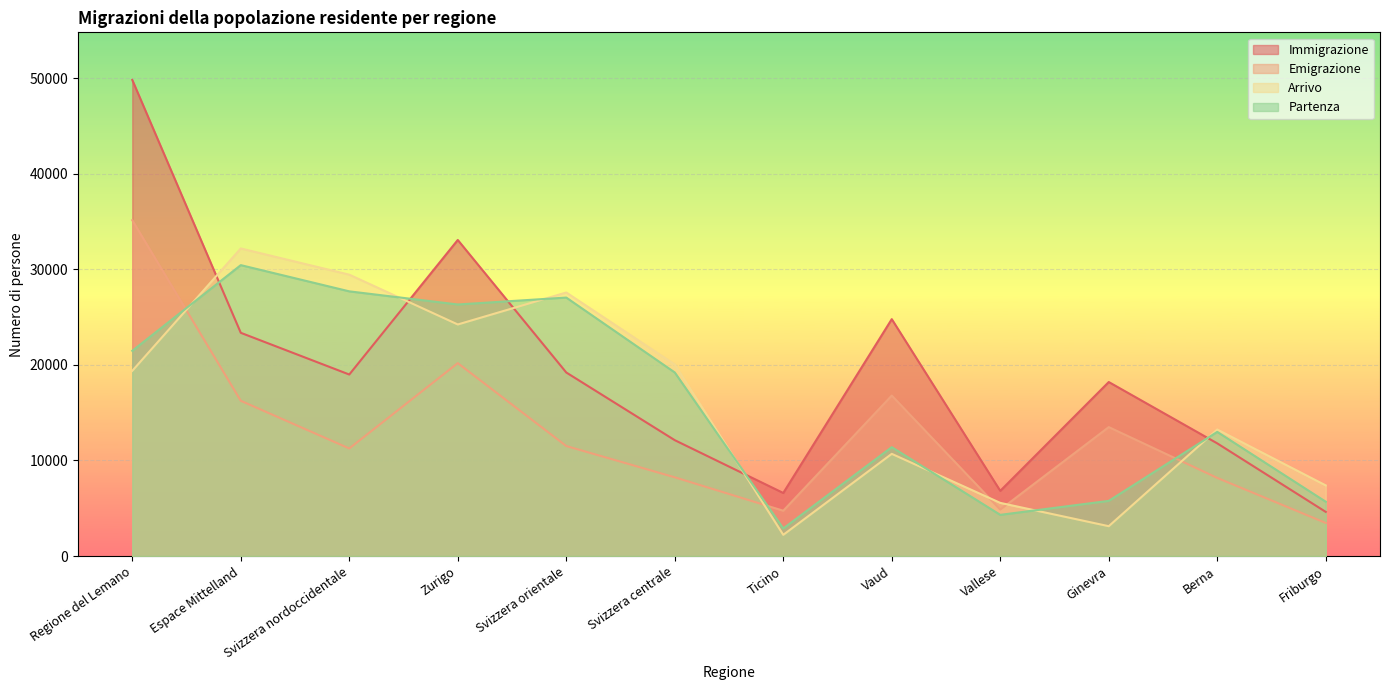

Rank the categories by Partenza value from highest to lowest.

Espace Mittelland, Svizzera nordoccidentale, Svizzera orientale, Zurigo, Regione del Lemano, Svizzera centrale, Berna, Vaud, Ginevra, Friburgo, Vallese, Ticino